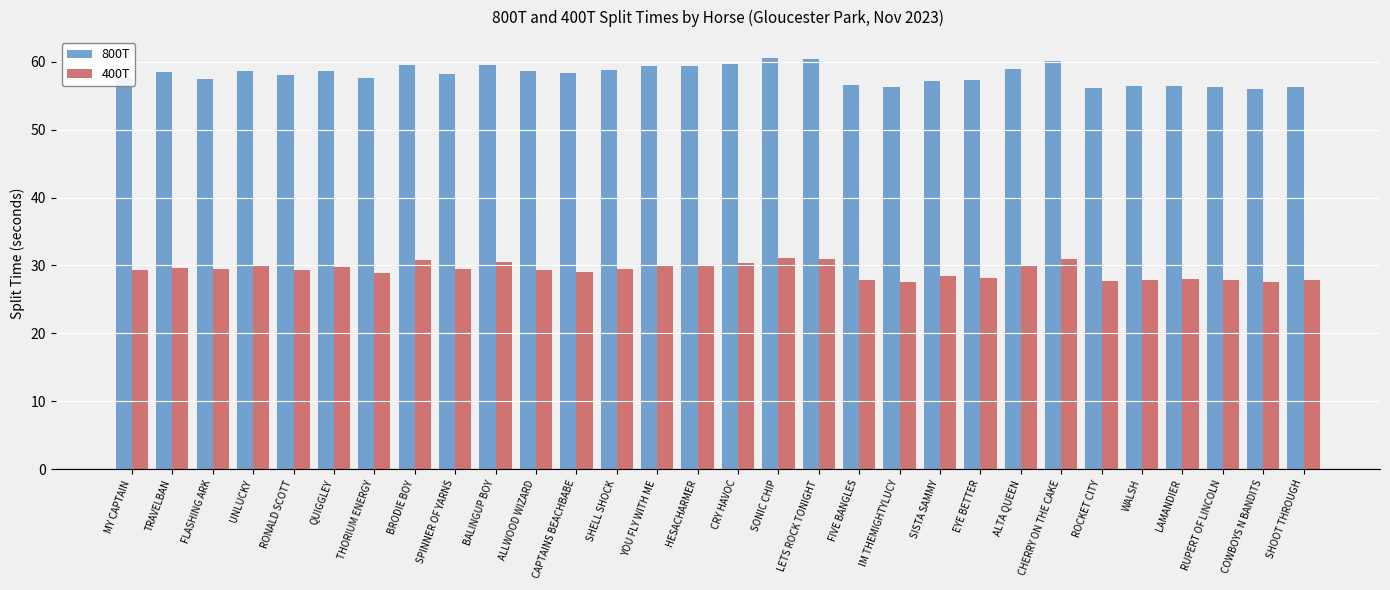

What is the average value of the 800T series?

58.1